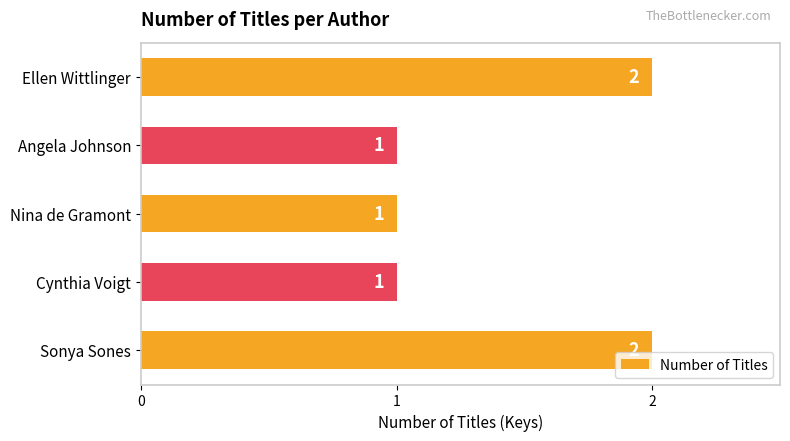

Does the chart contain stacked bars?

No